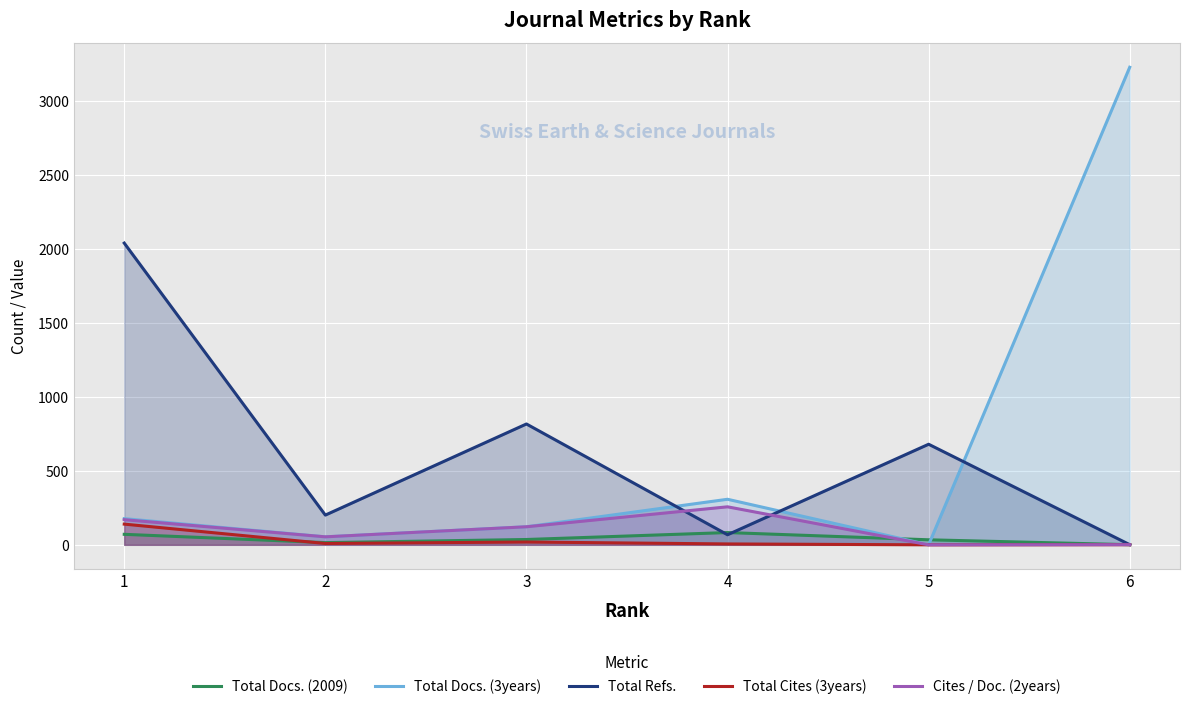

Is it true that Total Docs. (2009) equals 4 at 2?

False